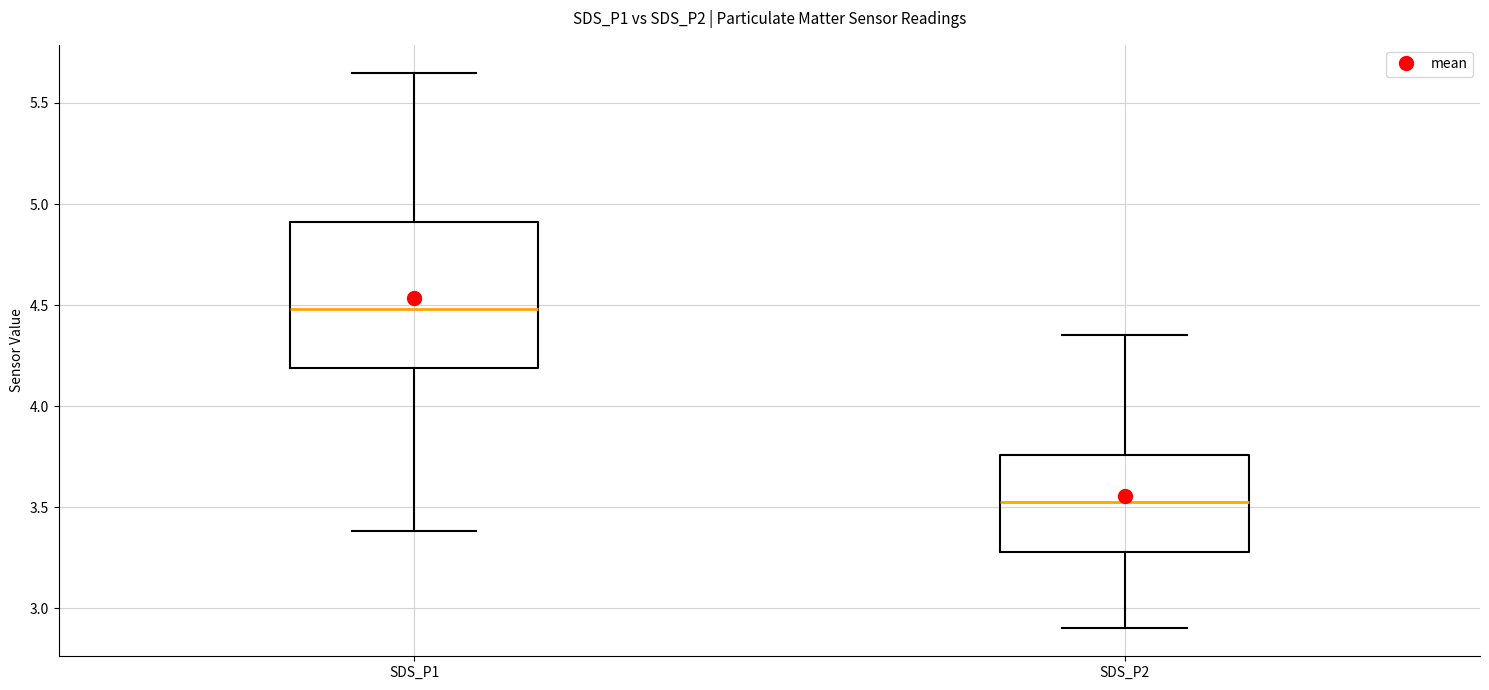

Comparing the boxes themselves (not the whiskers), which one is the tallest?

SDS_P1